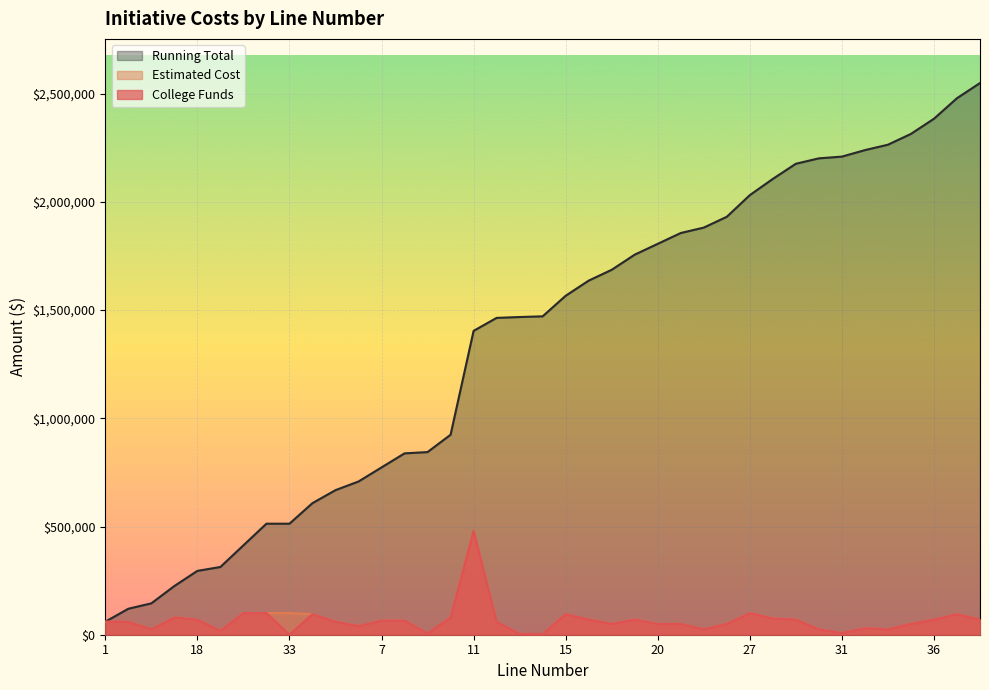

What is the sum of all Running Total values?

52841000